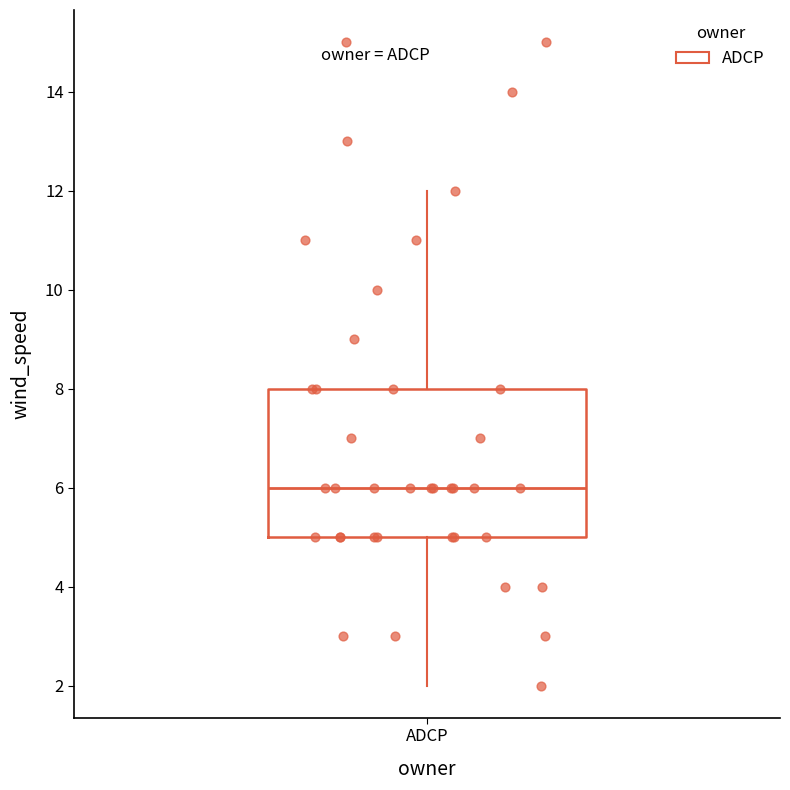

Transcribe this box plot: give where the median line is, the range the box spans, and where the two whiskers end, as read against the y-axis. The values are not printed on the chart, so give them approximately, as read against the axis.

median 6, box 5 to 8, whiskers 2 to 12